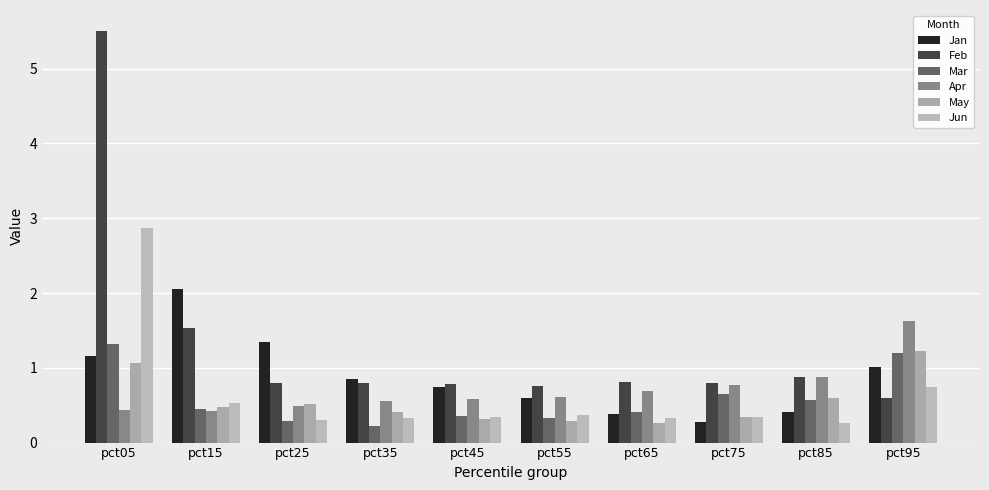

List the series in order of their peak value, lowest first.

May, Mar, Apr, Jan, Jun, Feb